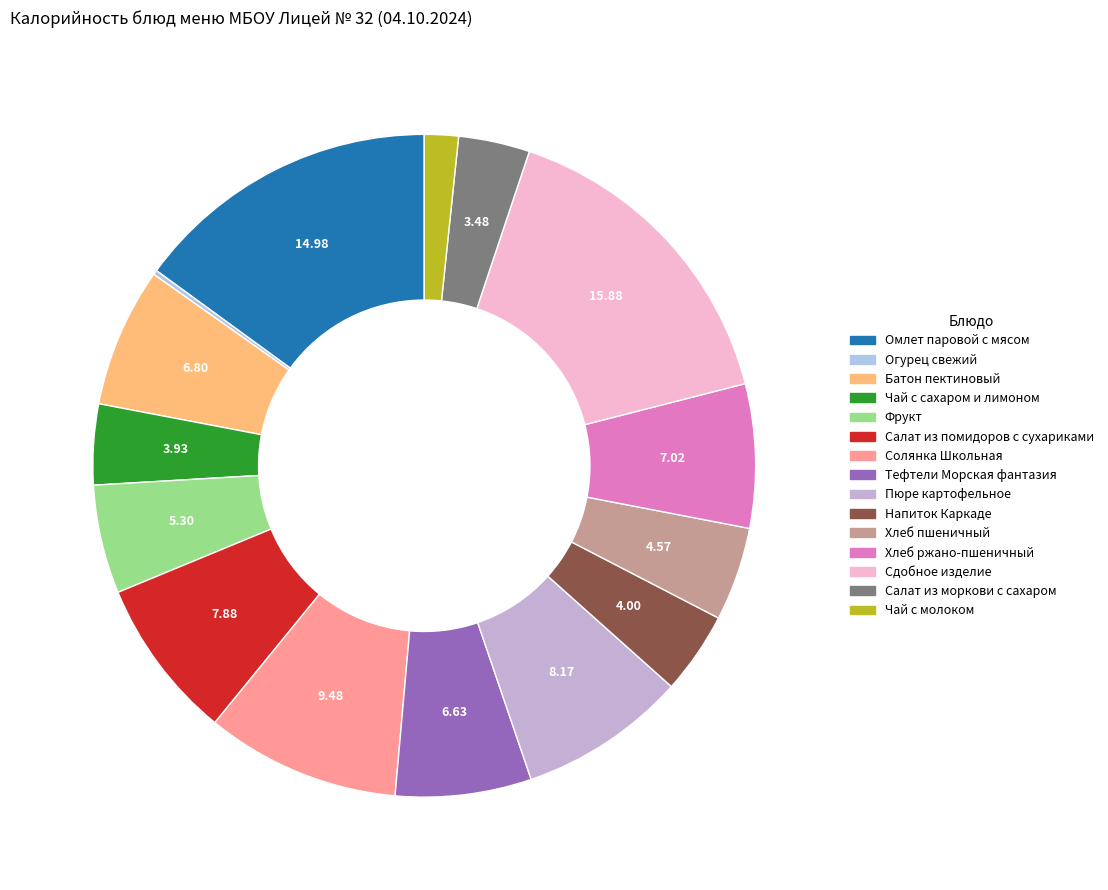

Approximately how many times larger is the value at Сдобное изделие compared to Омлет паровой с мясом?

1.1